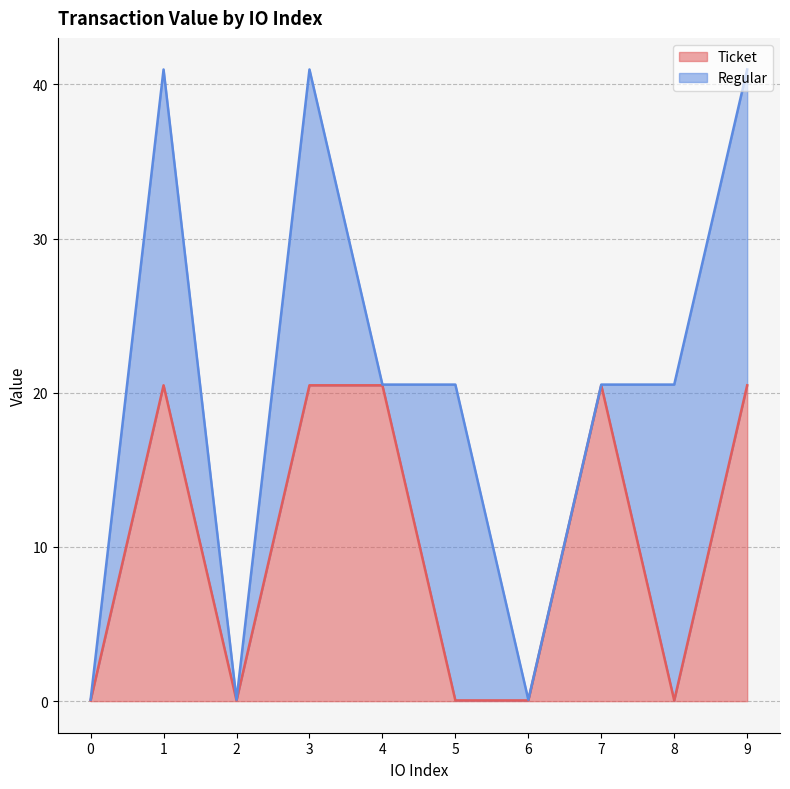

The Ticket series shows 20.5 at 9. True or false?

True